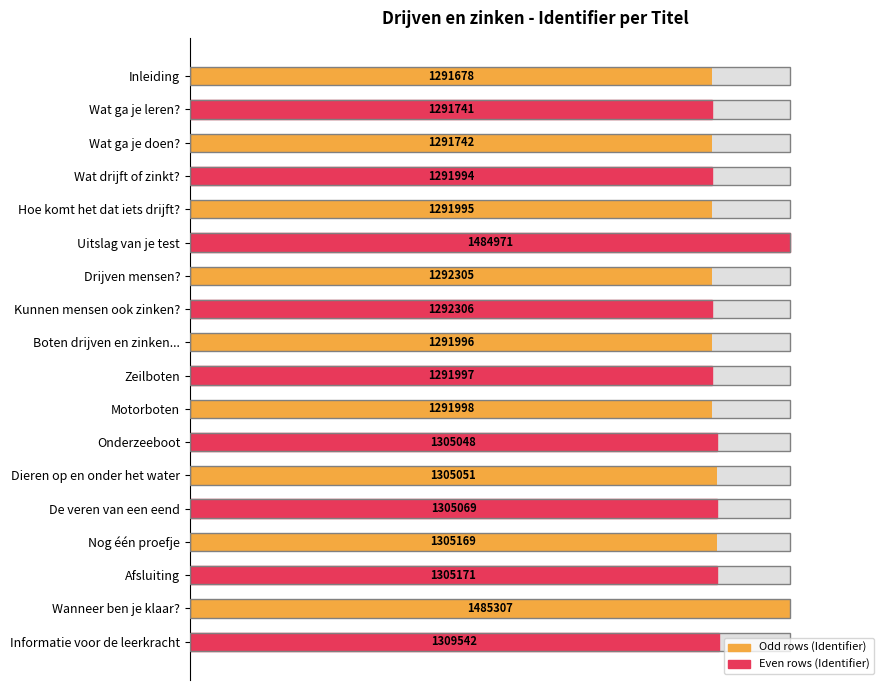

The chart shows a value of 87.0 at Motorboten. True or false?

True